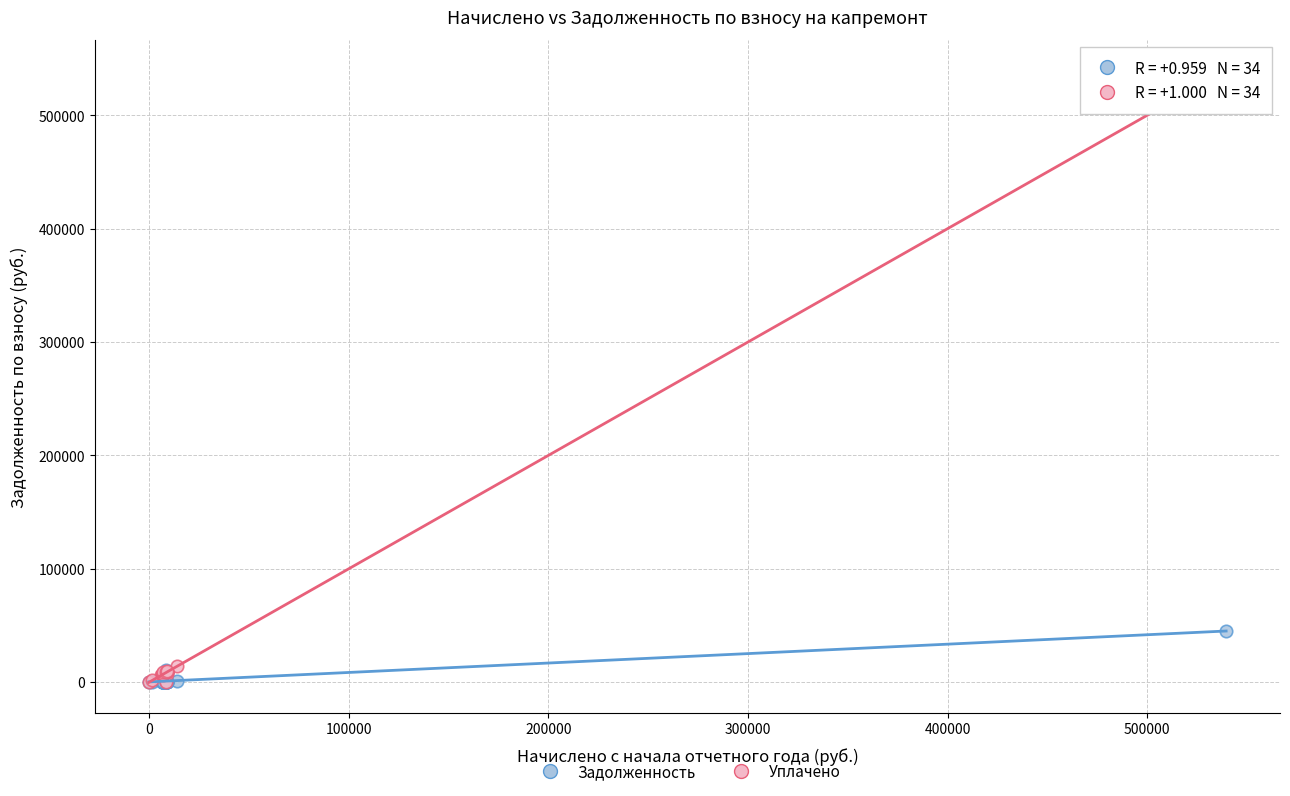

In the Уплачено series, what Y value is closest to 269775?

14254.1